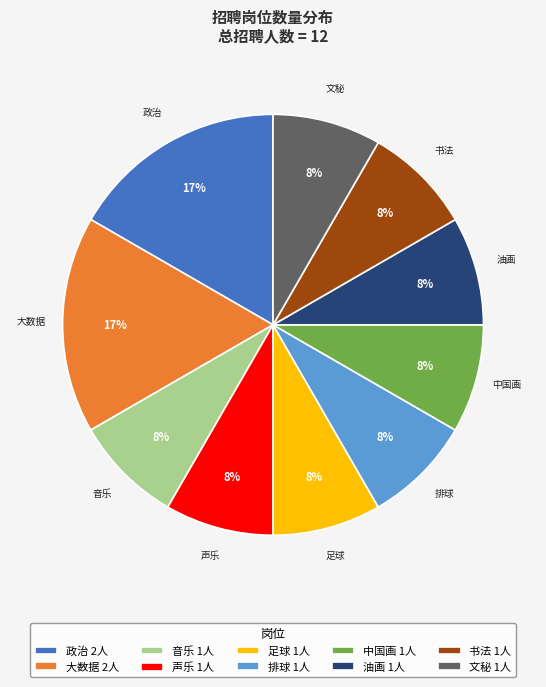

To the nearest percent, what is the average slice percentage?

10%